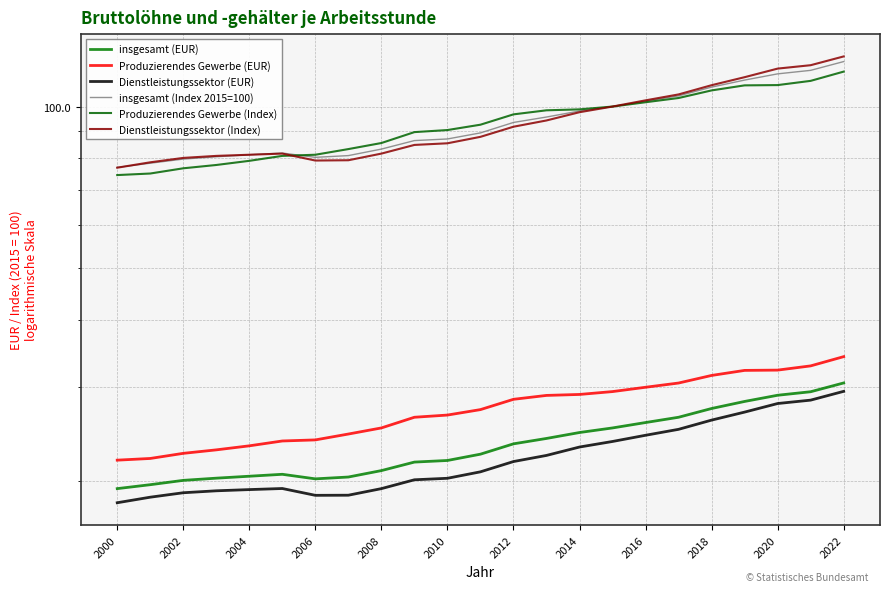

Reading right to left, extract all data points from this chart.

insgesamt (EUR): 30.5	29.4	28.9	28.2	27.3	26.3	25.7	25.1	24.6	24.0	23.5	22.5	21.9	21.7	20.9	20.4	20.2	20.6	20.4	20.3	20.1	19.7	19.4
Produzierendes Gewerbe (EUR): 34.1	32.8	32.2	32.2	31.5	30.5	29.9	29.4	29.0	28.9	28.4	27.2	26.6	26.3	25.1	24.5	23.9	23.8	23.3	22.9	22.5	22.1	21.9
Dienstleistungssektor (EUR): 29.4	28.3	27.9	26.9	26.0	25.0	24.4	23.7	23.2	22.3	21.8	20.8	20.2	20.1	19.4	18.8	18.8	19.4	19.3	19.2	19.0	18.7	18.2
insgesamt (Index 2015=100): 121.3	116.8	115.1	112.0	108.7	104.7	102.3	100.0	98.1	95.6	93.4	89.3	87.0	86.4	83.3	81.0	80.4	81.9	81.3	80.6	79.8	78.4	77.0
Produzierendes Gewerbe (Index): 116.2	111.7	109.7	109.5	107.2	103.7	101.9	100.0	98.8	98.4	96.7	92.5	90.4	89.6	85.5	83.3	81.3	80.9	79.2	77.8	76.7	75.0	74.5
Dienstleistungssektor (Index): 124.0	119.4	117.7	113.5	109.6	105.3	102.7	100.0	97.6	94.2	91.7	87.8	85.4	84.8	81.7	79.4	79.3	81.7	81.3	80.9	80.2	78.7	76.9